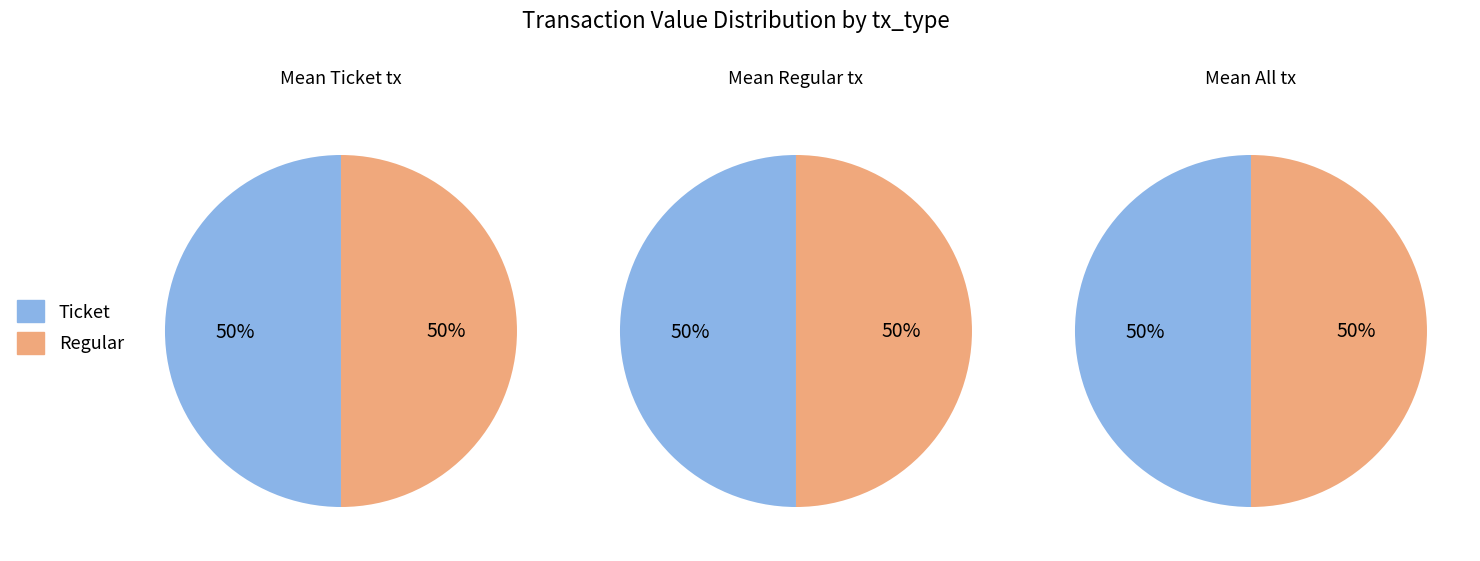

How many segments does this pie chart have?

2